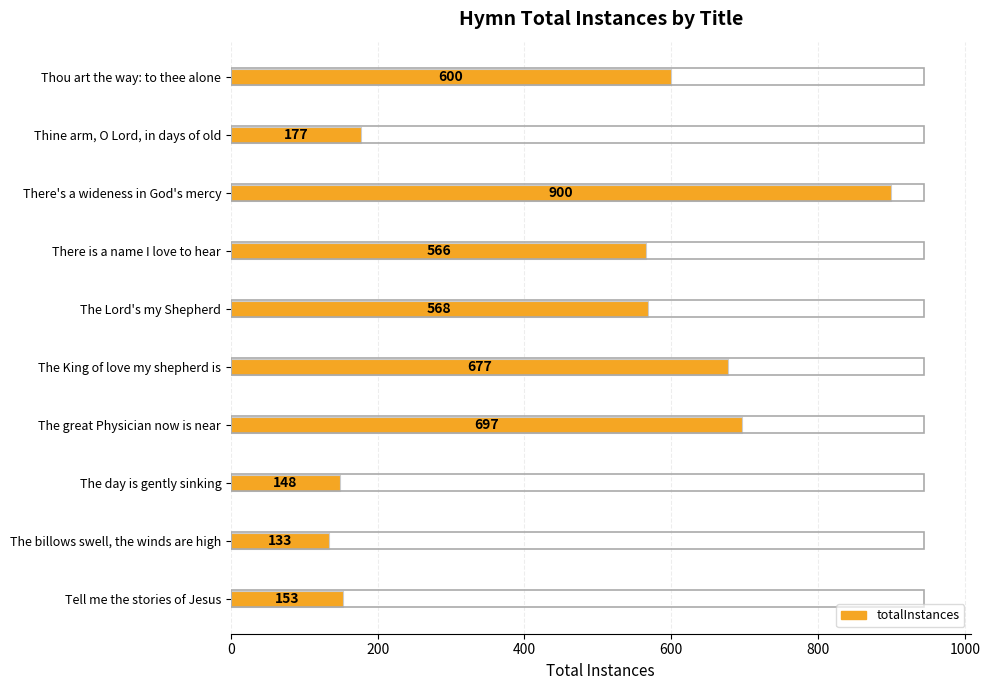

Reading bottom to top, list all the values displayed in this chart.

153	133	148	697	677	568	566	900	177	600